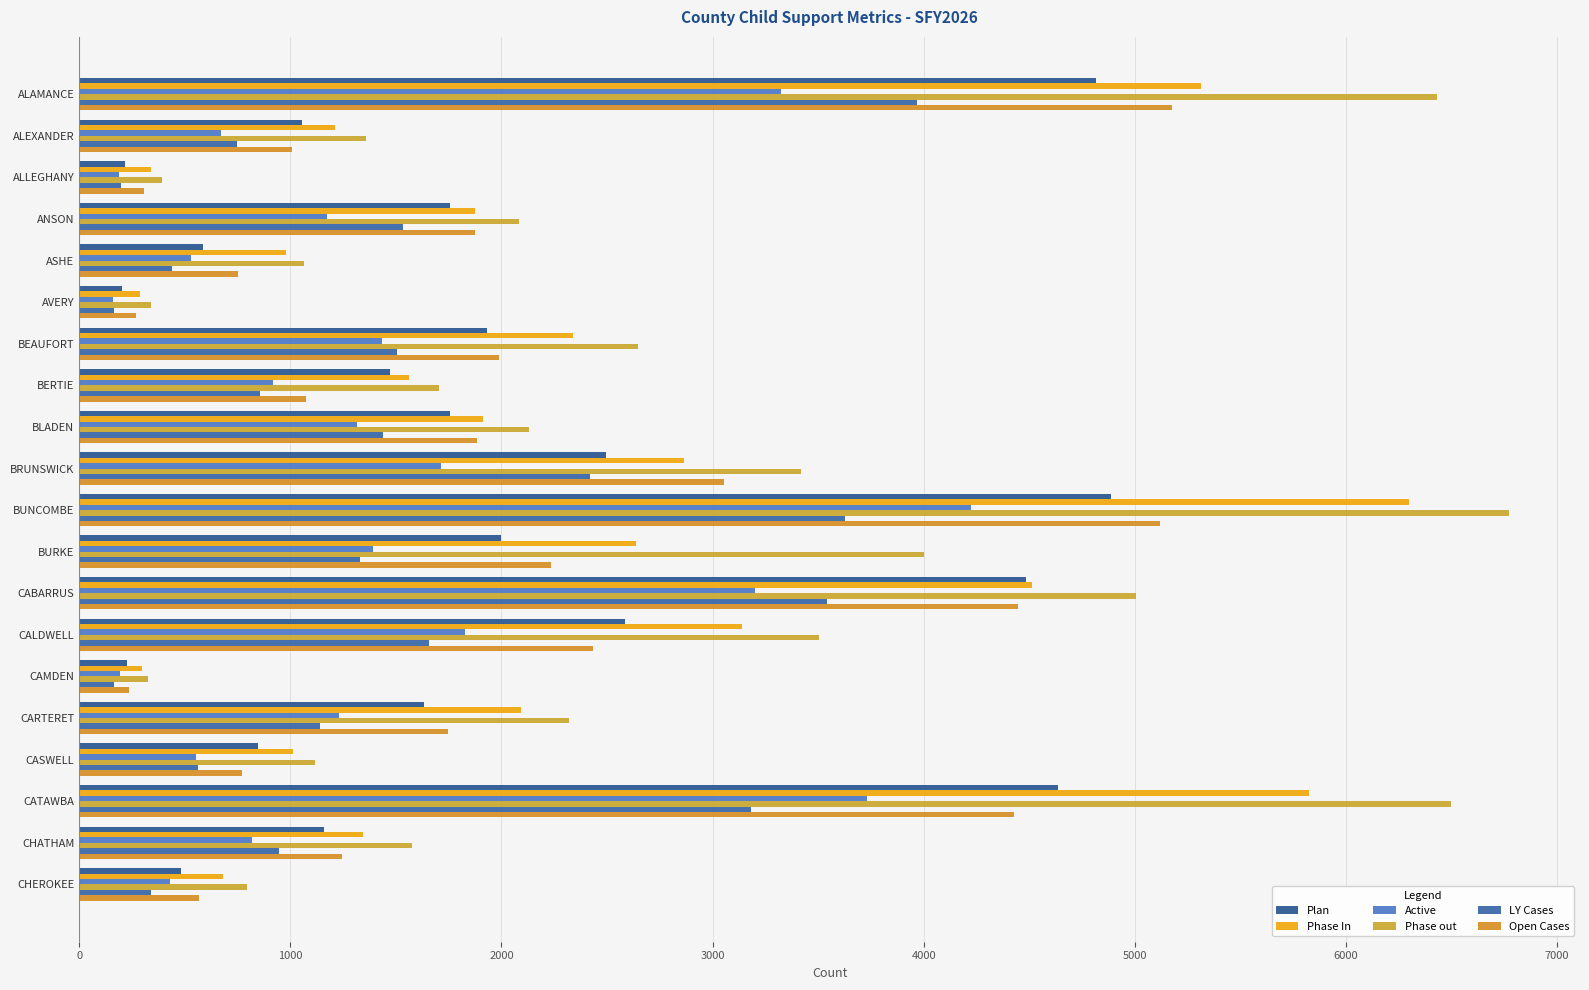

What is the maximum value for Plan?

4888